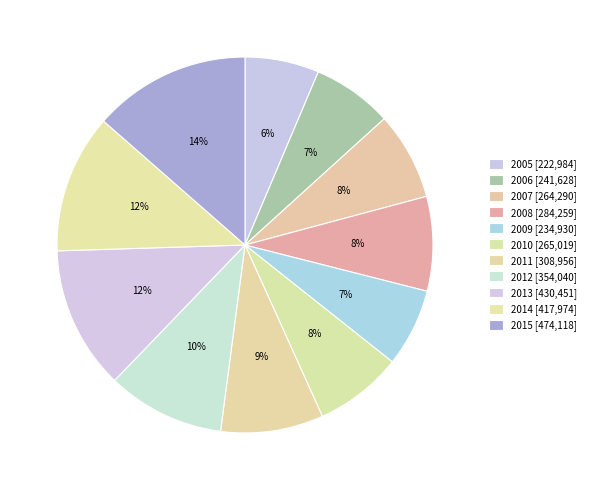

How many segments does this pie chart have?

11